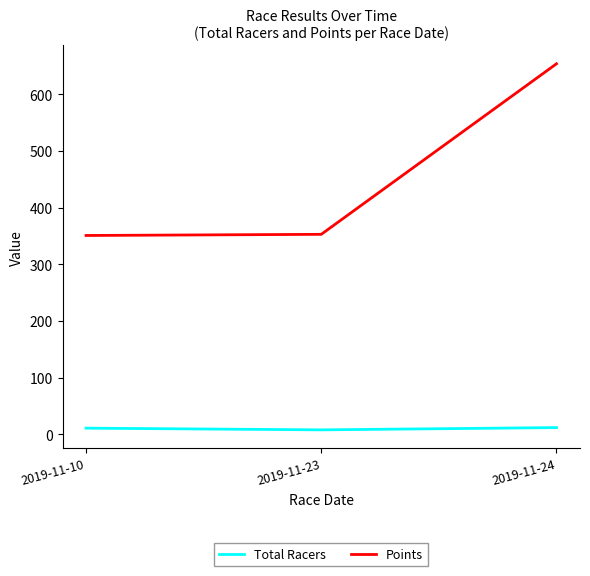

True or false: Points has a value of 352.7 at 2019-11-23.

True